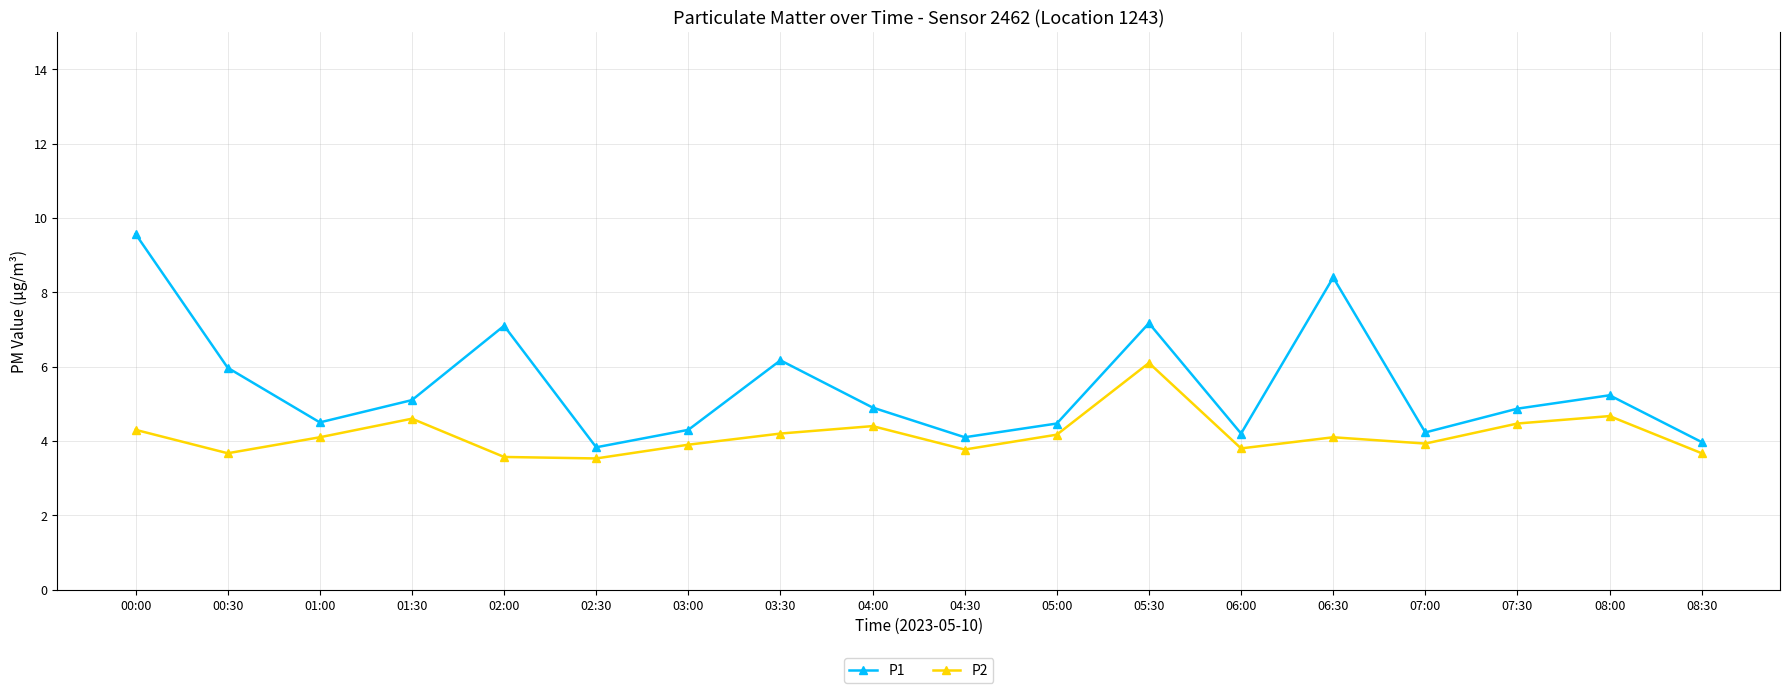

The value of P2 at 02:30 is 3.5. True or false?

True